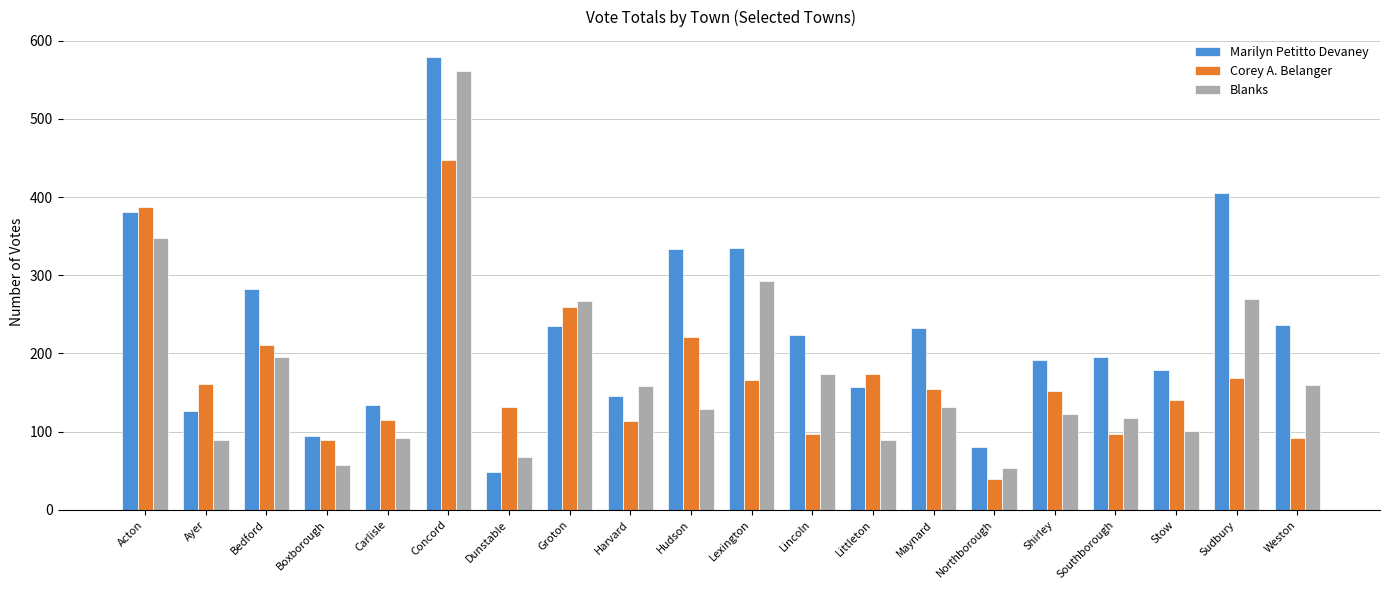

At which category is the sum across all series the highest?

Concord